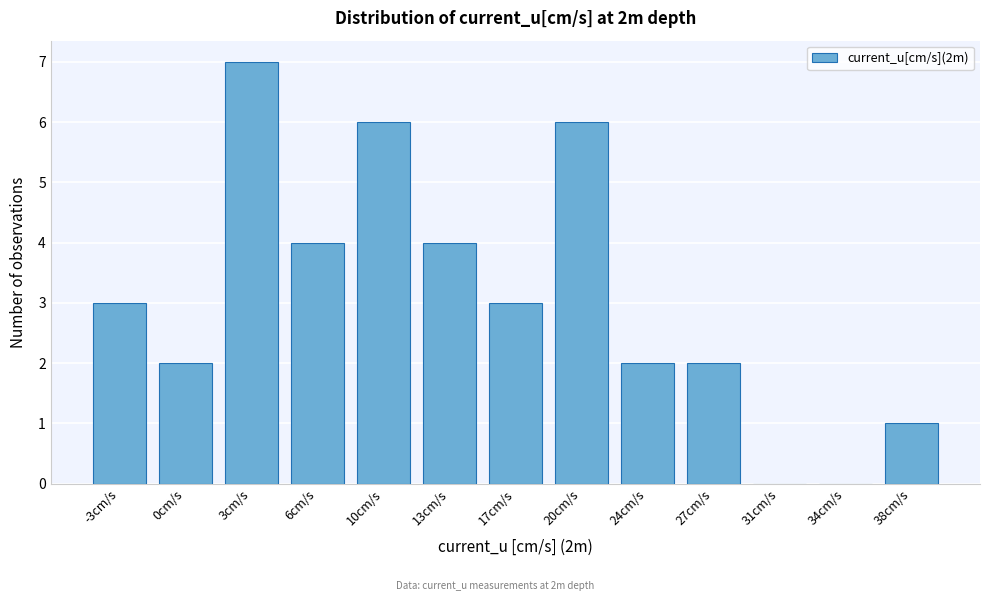

Reading left to right, list all the values displayed in this chart.

-3cm/s=3	0cm/s=2	3cm/s=7	6cm/s=4	10cm/s=6	13cm/s=4	17cm/s=3	20cm/s=6	24cm/s=2	27cm/s=2	31cm/s=0	34cm/s=0	38cm/s=1